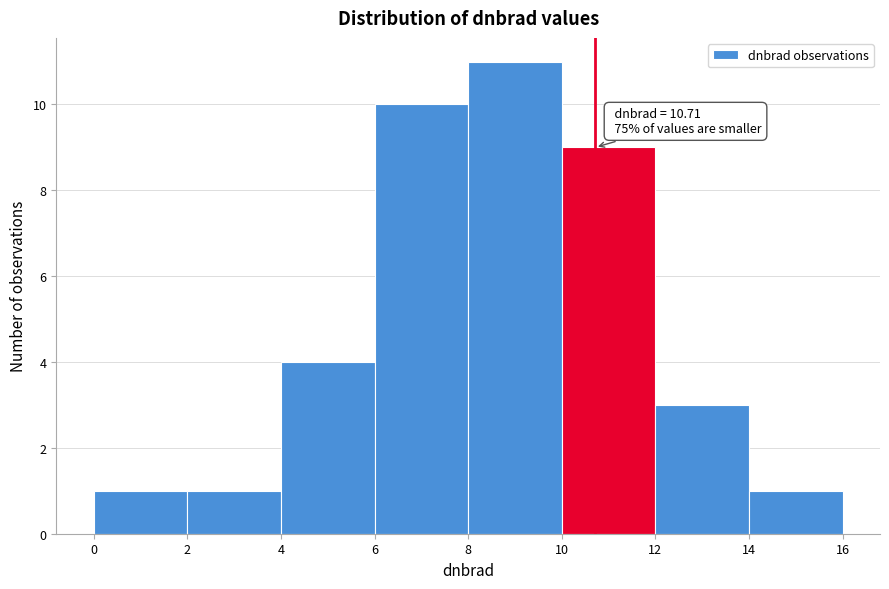

Over which range of the x-axis is the bar tallest?

8 to 10